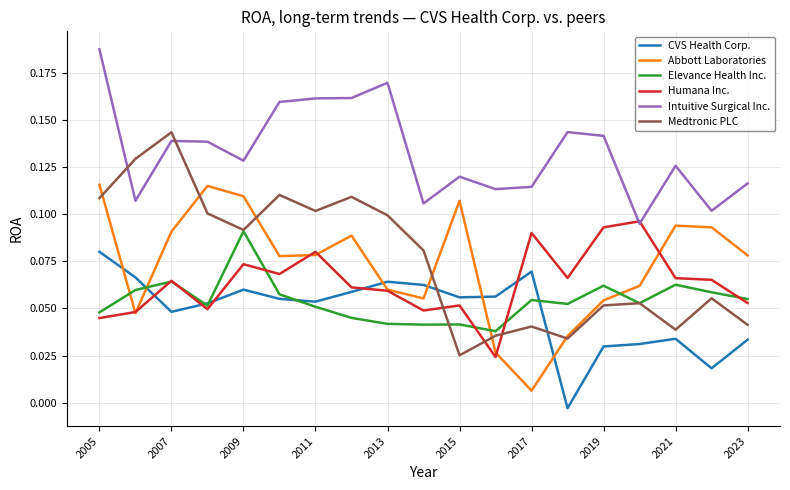

List the series in order of their peak value, lowest first.

CVS Health Corp., Elevance Health Inc., Humana Inc., Abbott Laboratories, Medtronic PLC, Intuitive Surgical Inc.